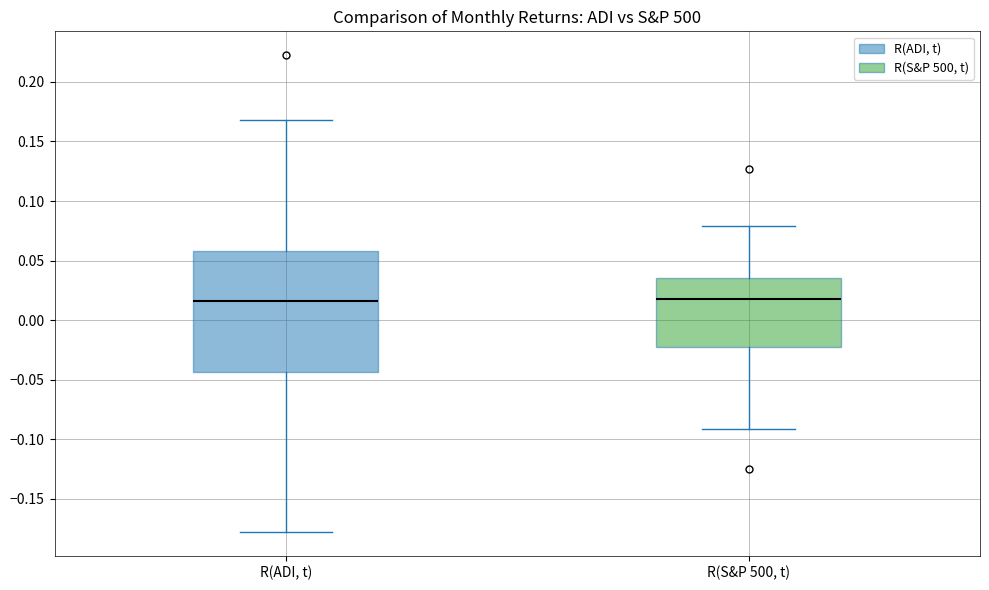

Which box is the tallest, from its lower edge to its upper edge?

R(ADI, t)